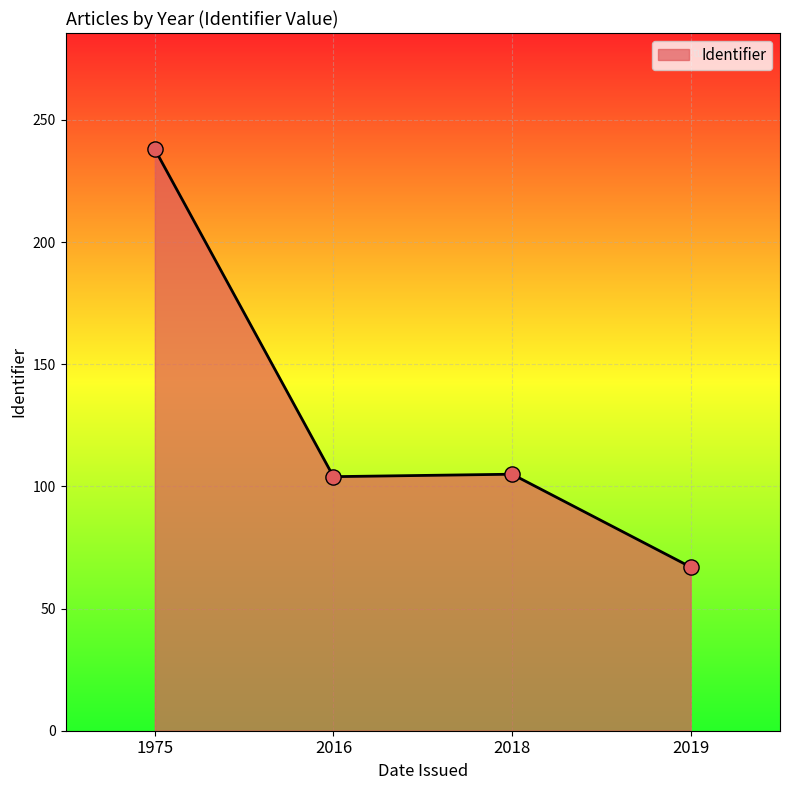

Approximately how many times larger is the value at 1975 compared to 2016?

2.3